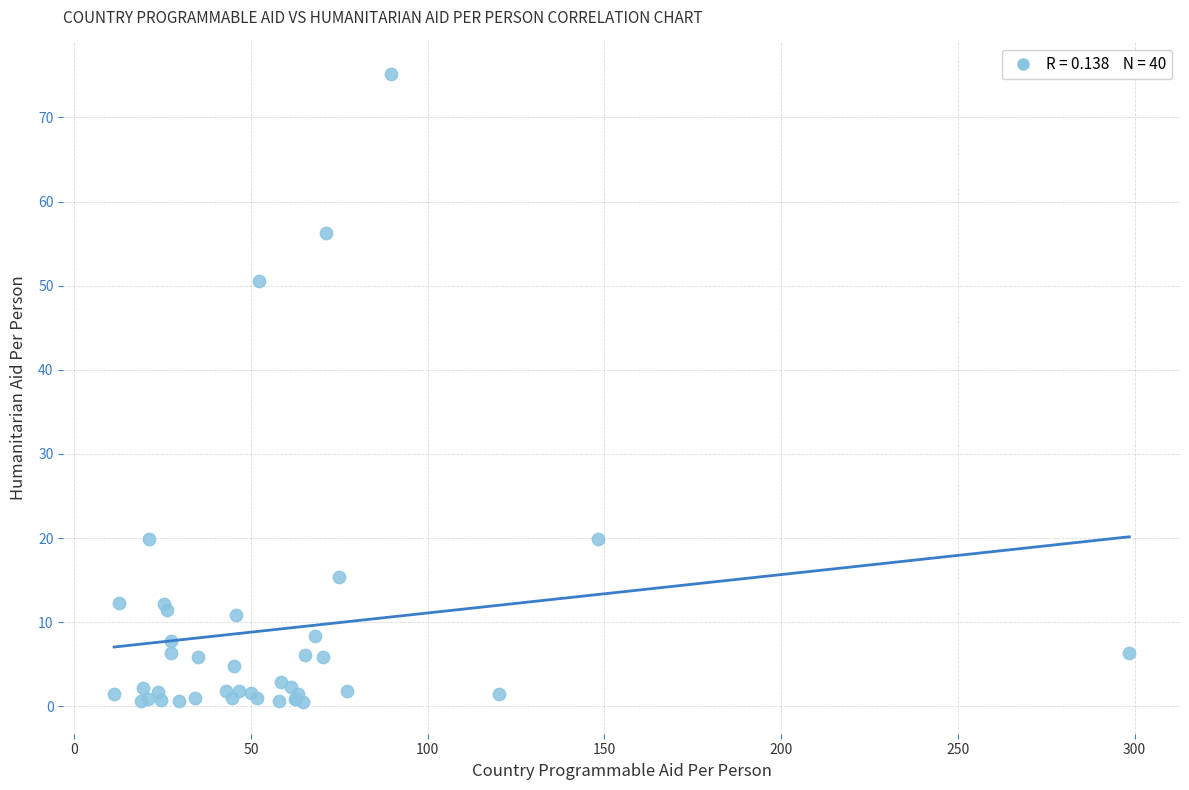

What Y value in the scatter plot is closest to 37?

50.6